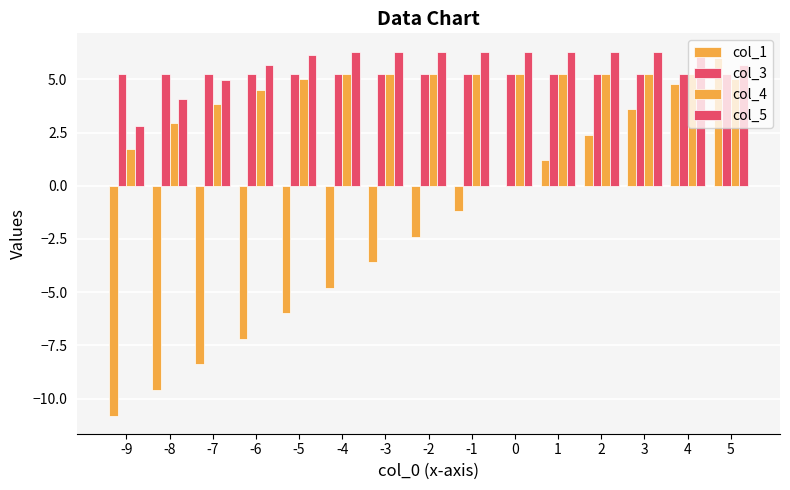

At how many categories does at least one series exceed -3?

15